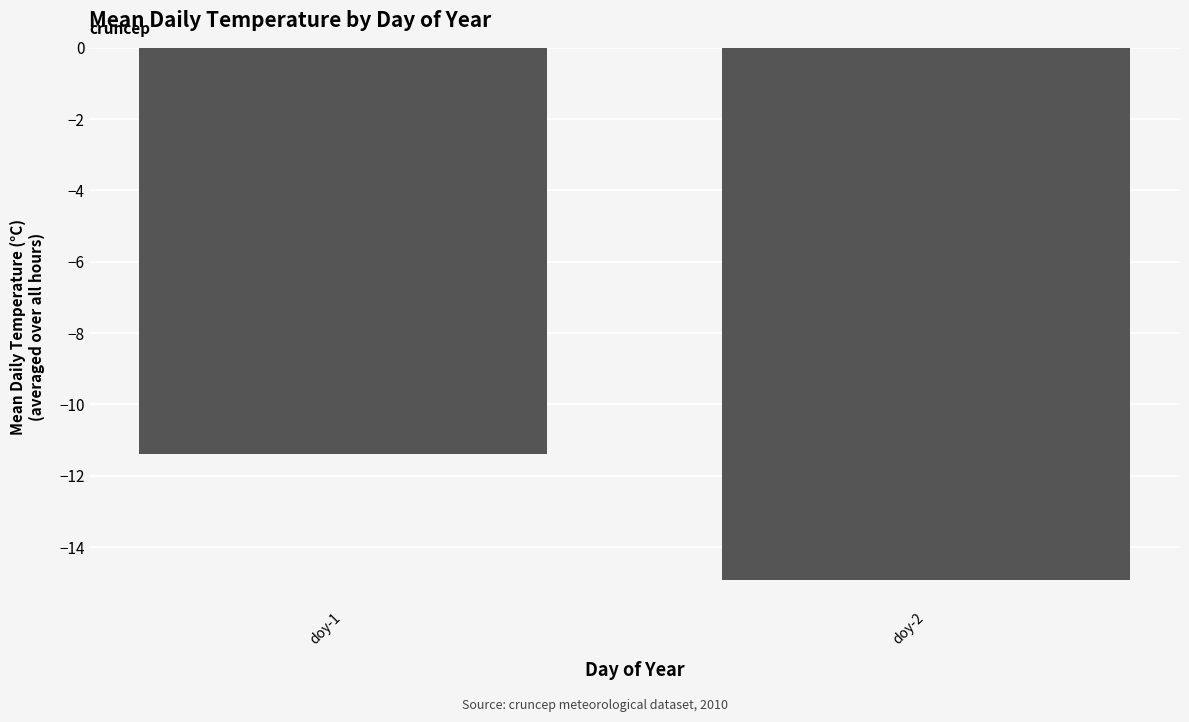

True or false: the data shows -17.3 at doy-1.

False